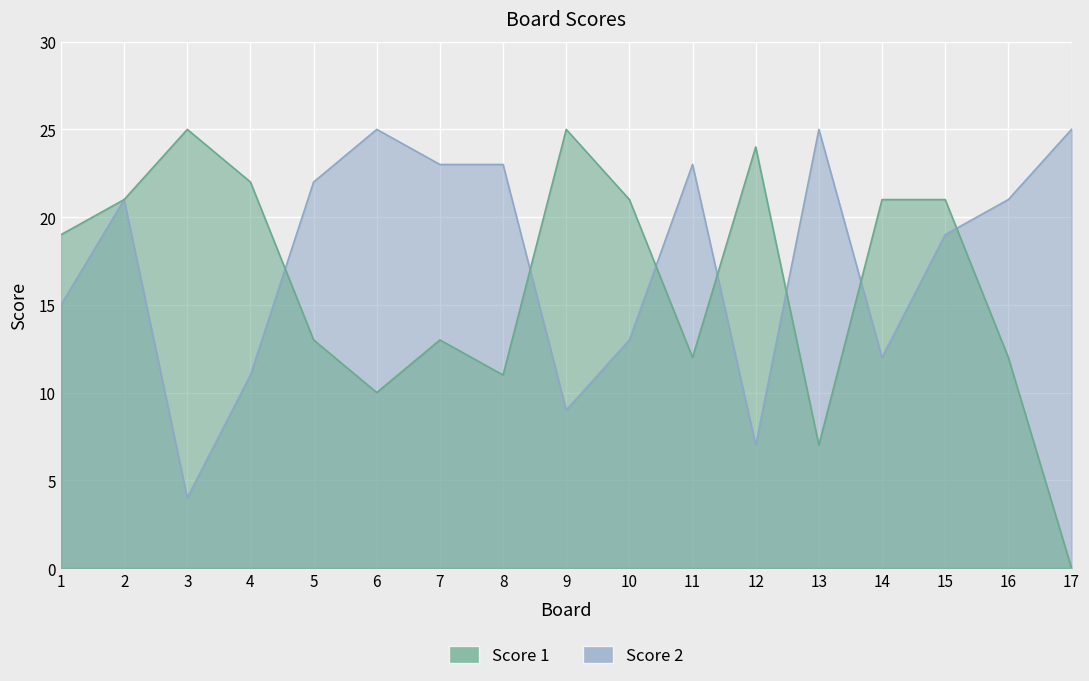

Reading left to right, transcribe all the data shown in this chart.

Score 1: 19	21	25	22	13	10	13	11	25	21	12	24	7	21	21	12	0
Score 2: 15	21	4	11	22	25	23	23	9	13	23	7	25	12	19	21	25